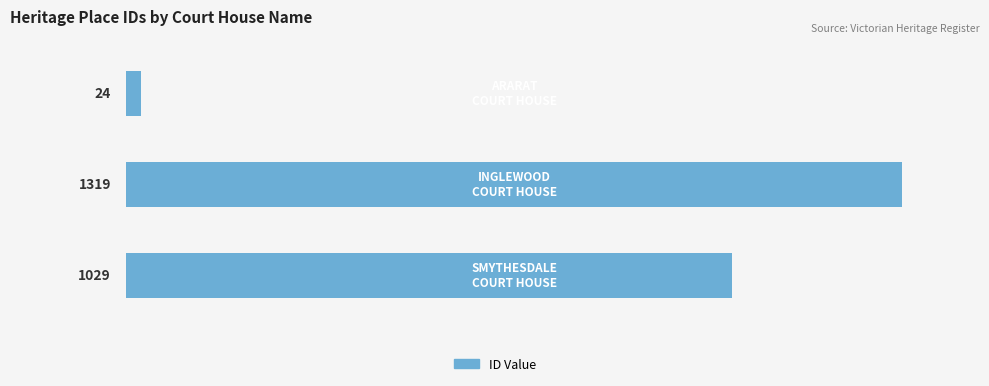

Count the values in the range 24 to 1319.

3